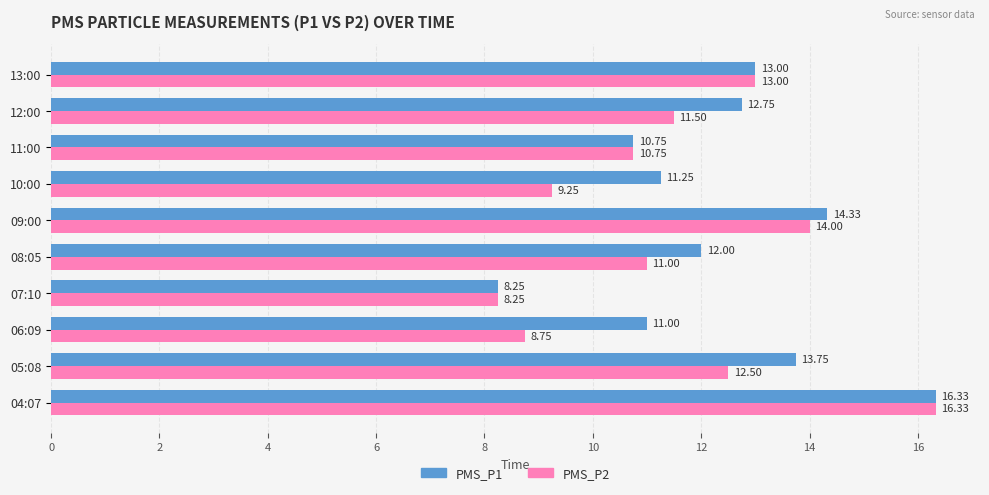

What is the difference between the second highest and minimum values in the PMS_P1 series?

6.1